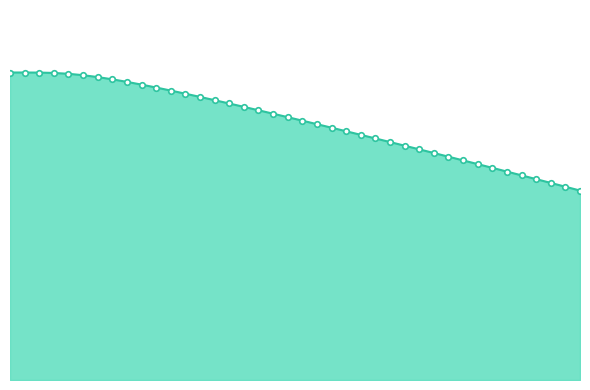

Rank the categories by value from lowest to highest.

390.0, 380.0, 370.0, 360.0, 350.0, 340.0, 330.0, 320.0, 310.0, 300.0, 290.0, 280.0, 270.0, 260.0, 250.0, 240.0, 230.0, 220.0, 210.0, 200.0, 190.0, 180.0, 170.0, 160.0, 150.0, 140.0, 130.0, 120.0, 110.0, 100.0, 90.0, 80.0, 70.0, 60.0, 50.0, 40.0, 30.0, 20.0, 10.0, 0.0